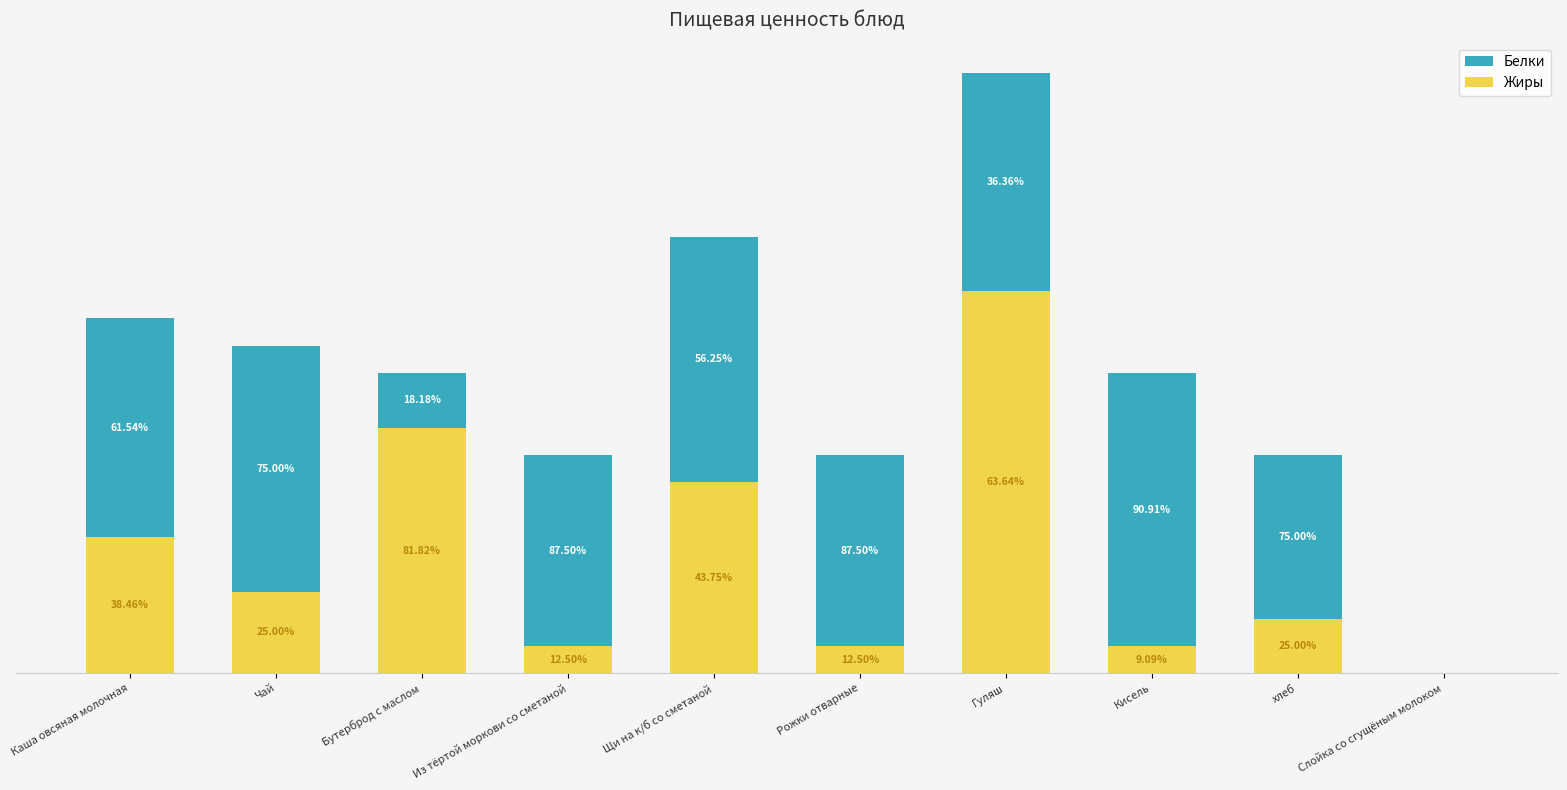

What are all the series names shown in the legend?

Белки, Жиры